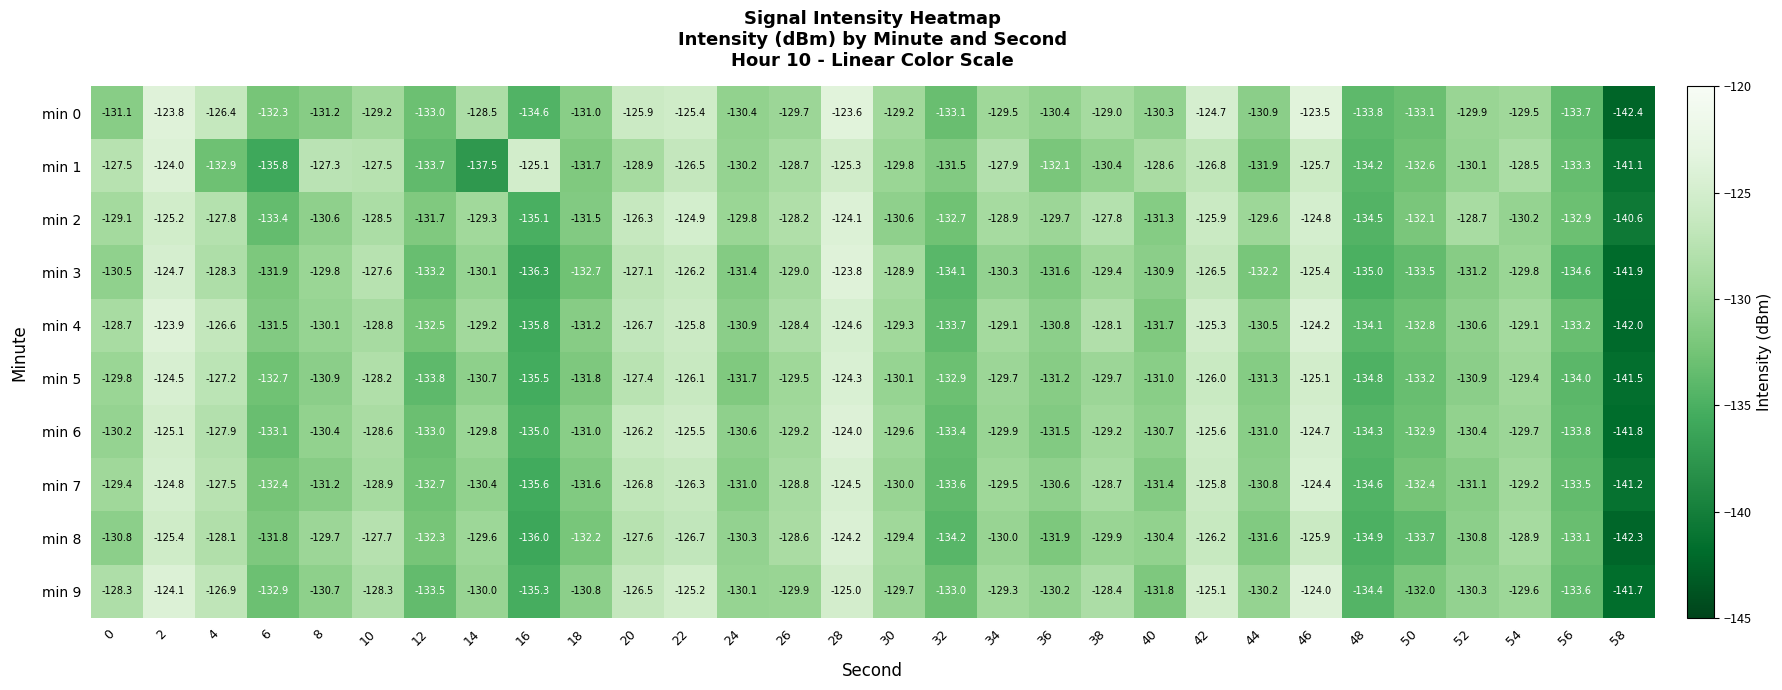

The min 2 series shows -30.1 at 14. True or false?

False